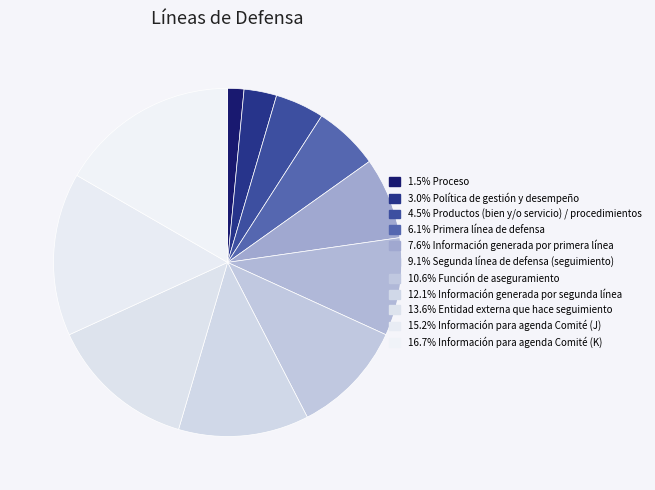

How many segments does this pie chart have?

11